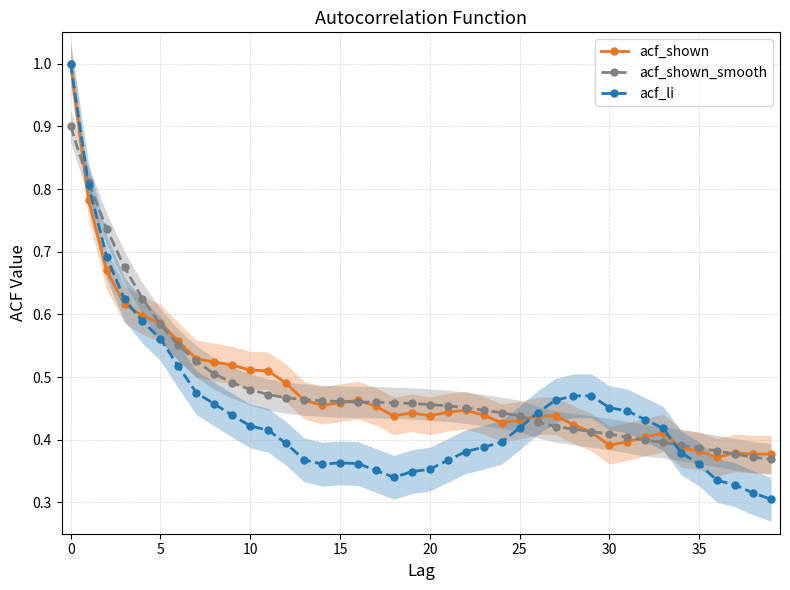

What is the maximum value for acf_li?

1.0